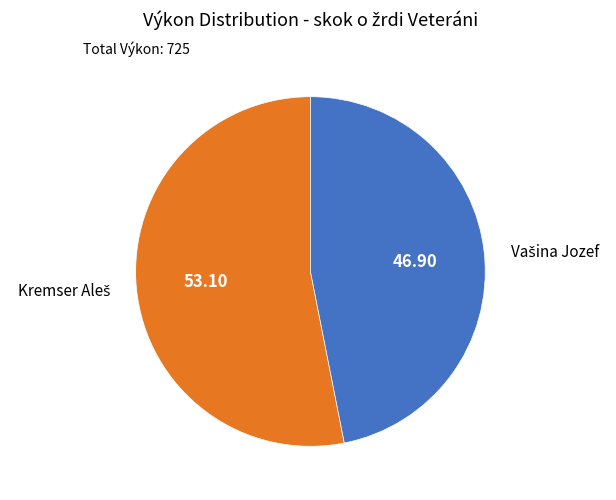

Is there a majority slice in this chart?

Yes